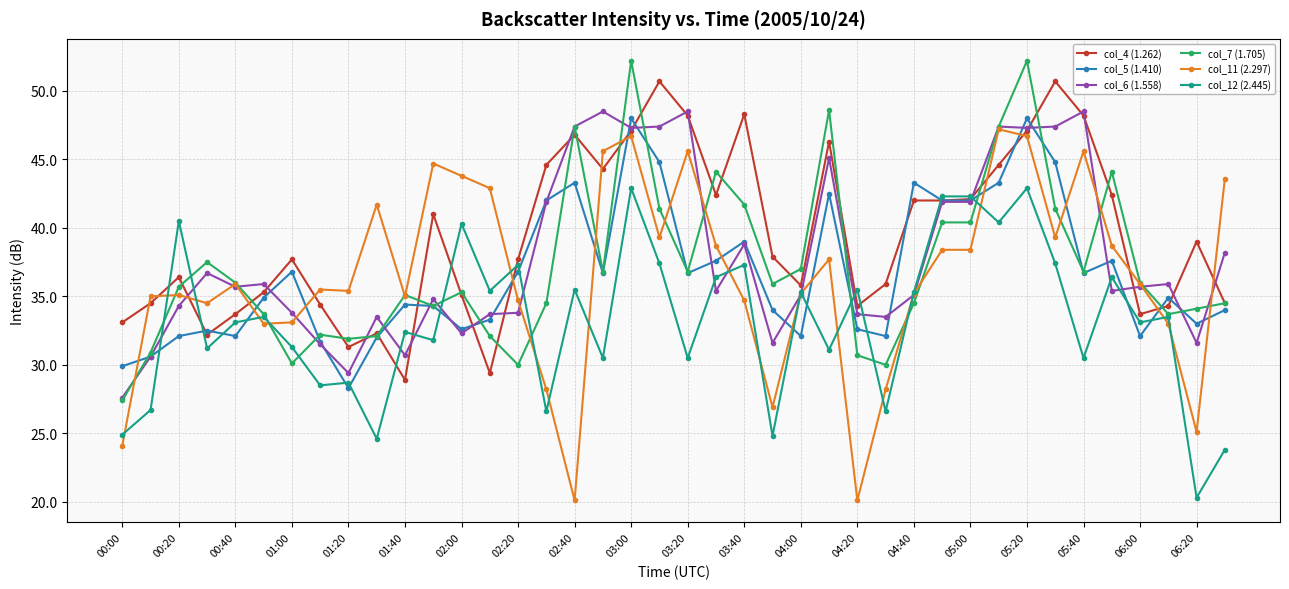

At how many categories does at least one series exceed 28?

40